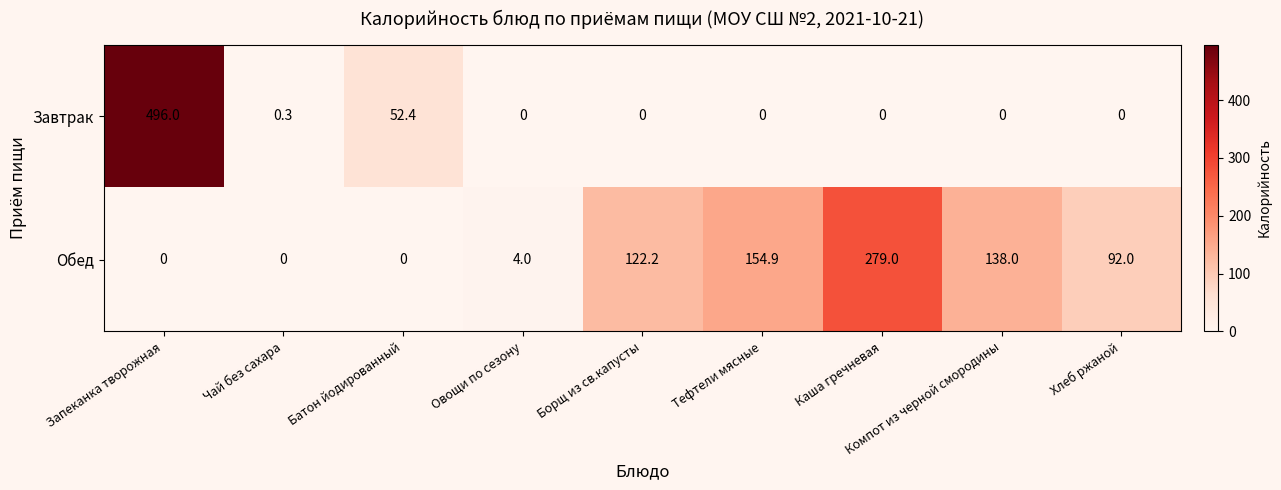

The value of Обед at Батон йодированный is 0.0. True or false?

True